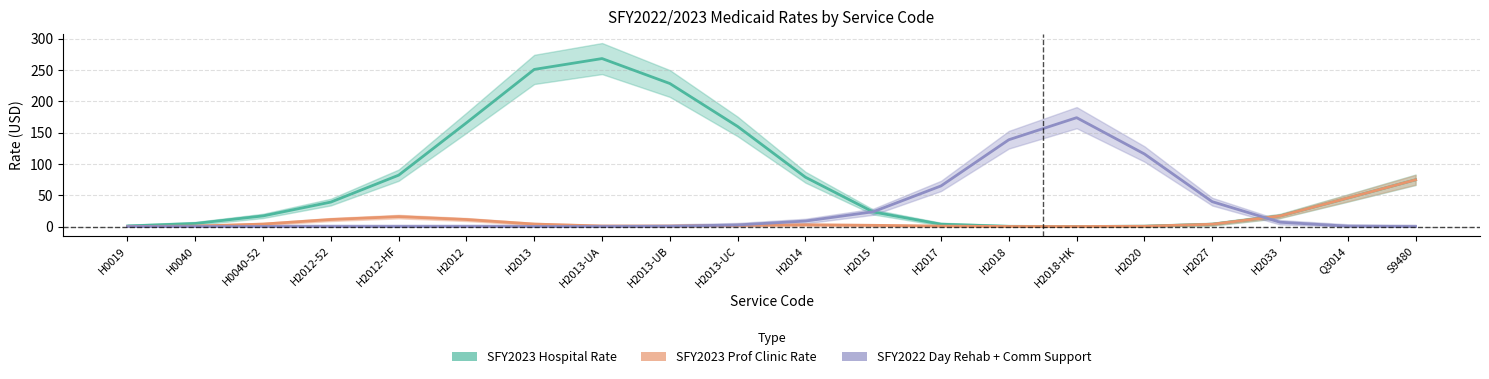

What is the label of the 18th point from the right?

H0040-52